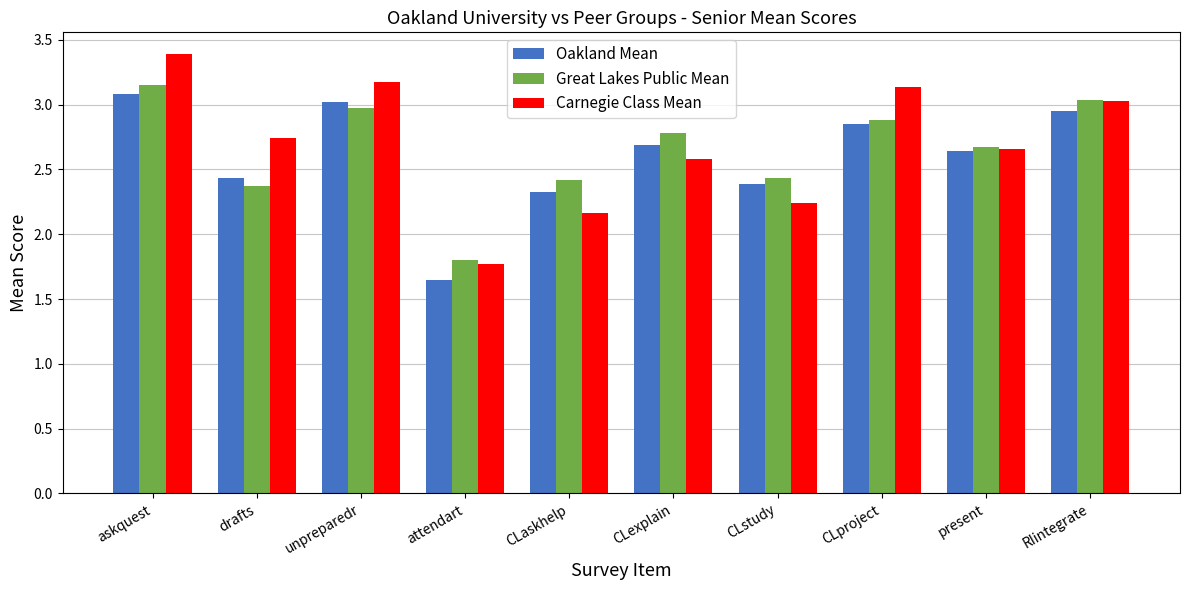

How many data points does each series have?

10